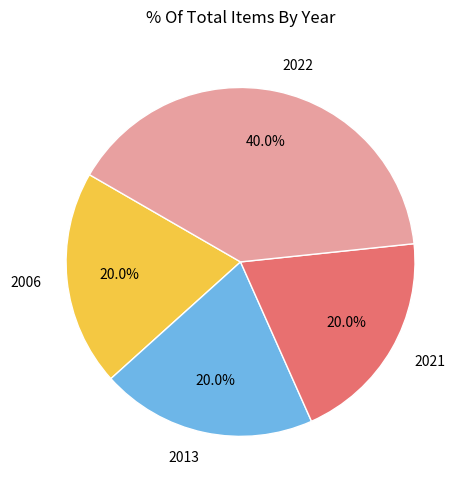

Which category has the biggest portion of the pie?

2022